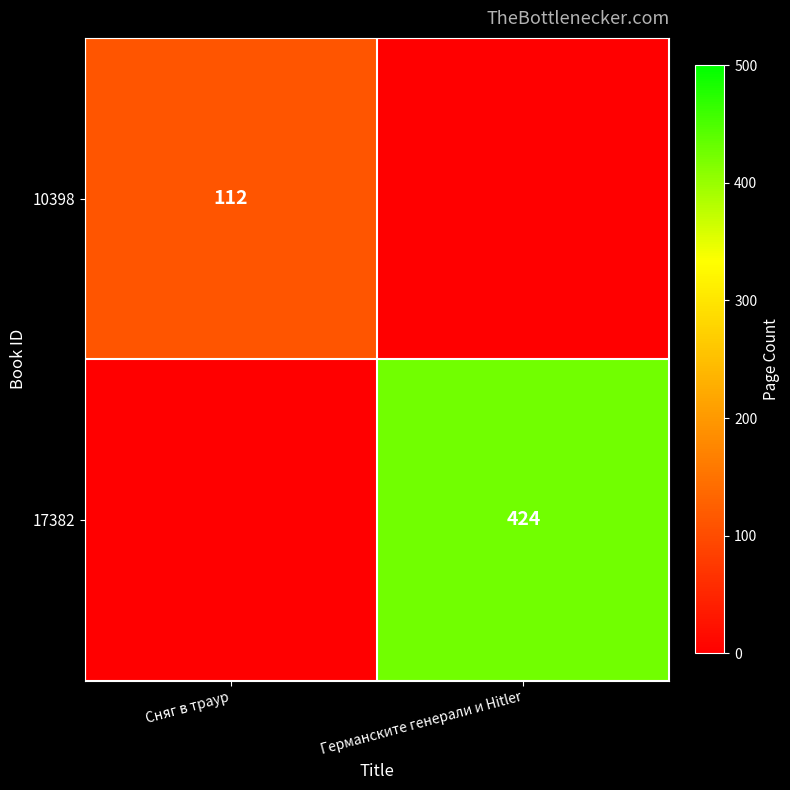

The 10398 series shows 78 at Сняг в траур. True or false?

False